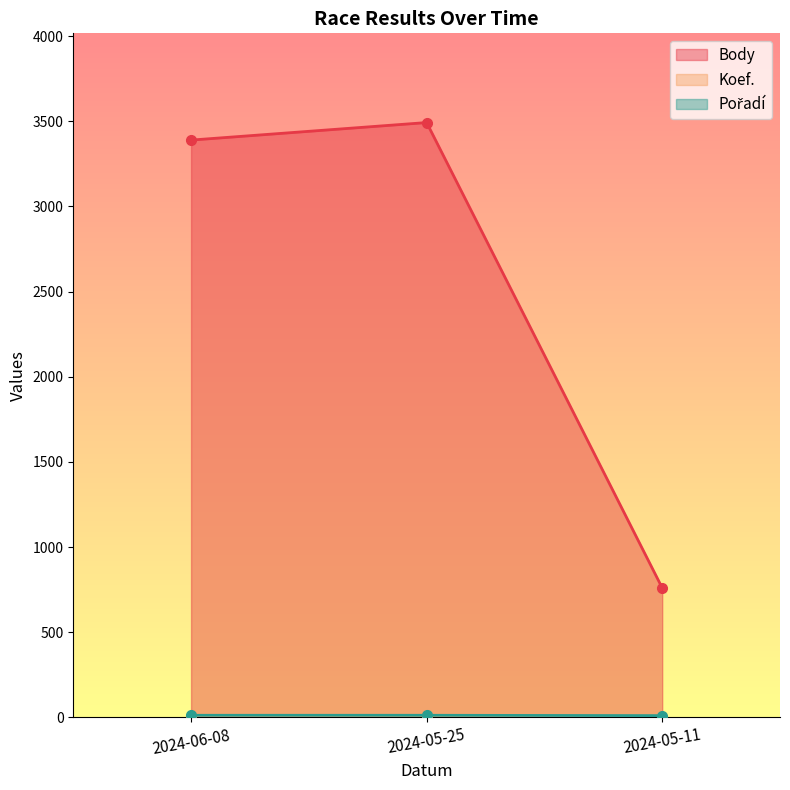

What is the label of the 1st point from the left?

2024-06-08